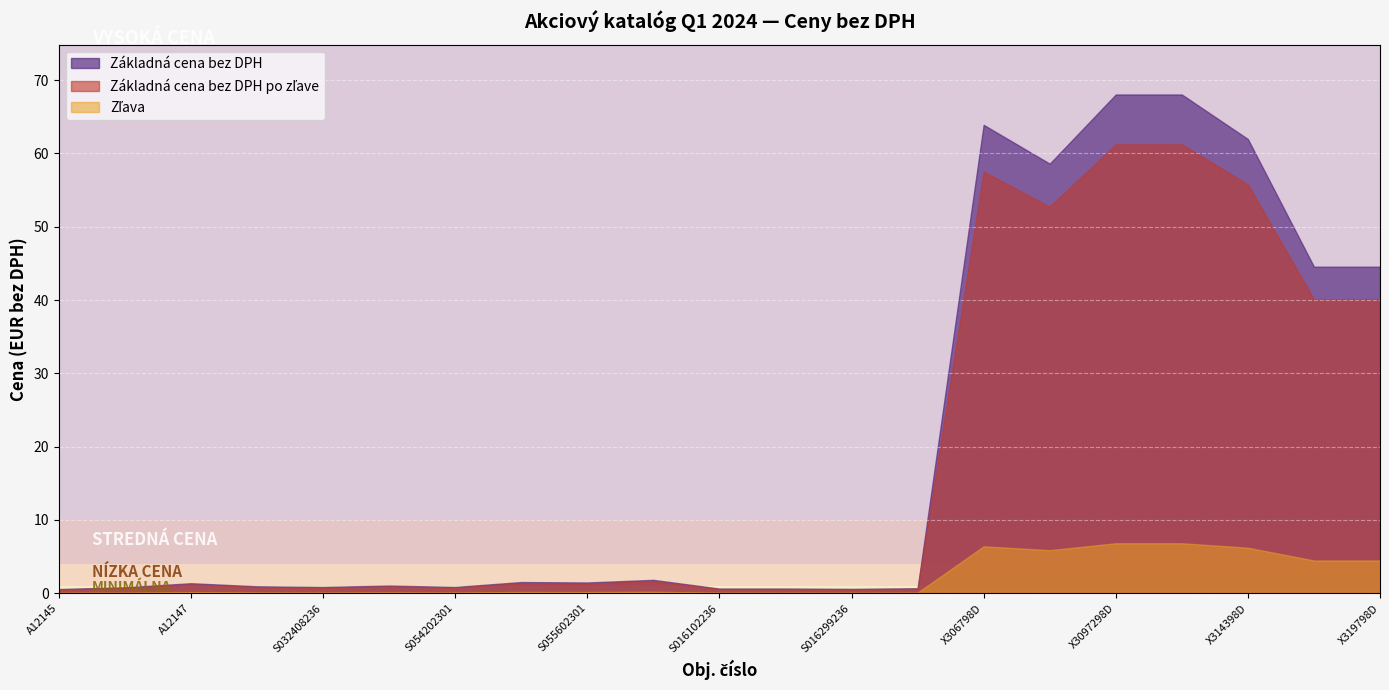

What is the difference between the maximum and minimum values in the Základná cena bez DPH po zľave series?

60.7